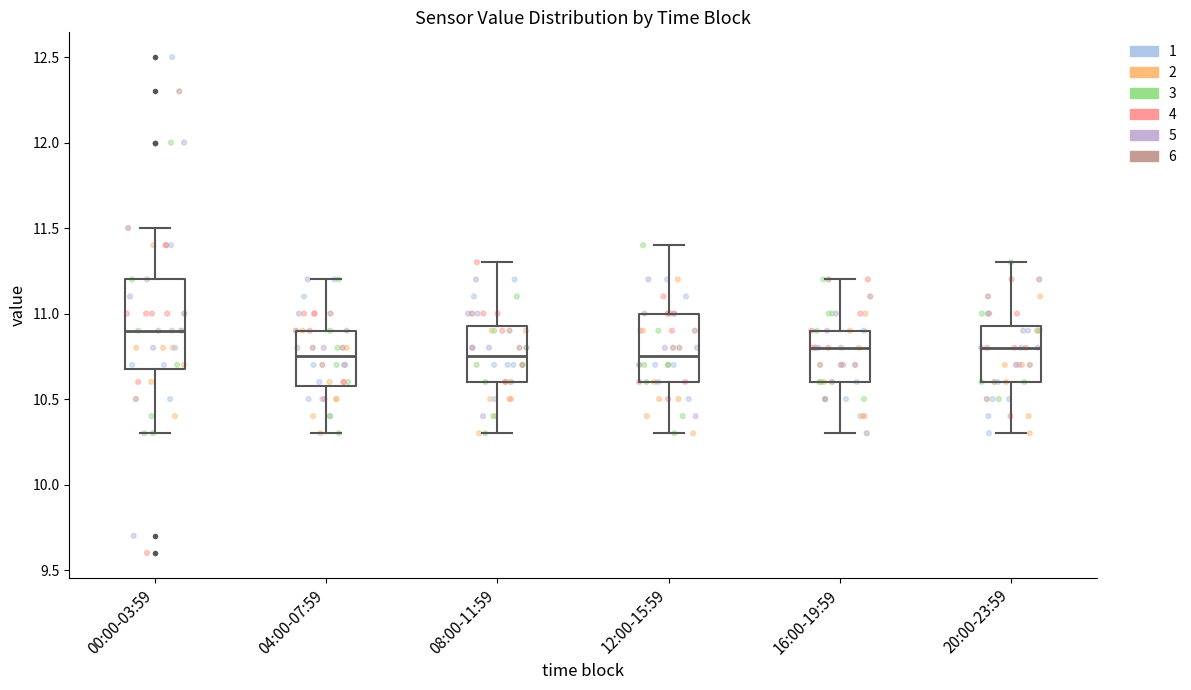

Comparing the boxes themselves (not the whiskers), which one is the tallest?

00:00-03:59